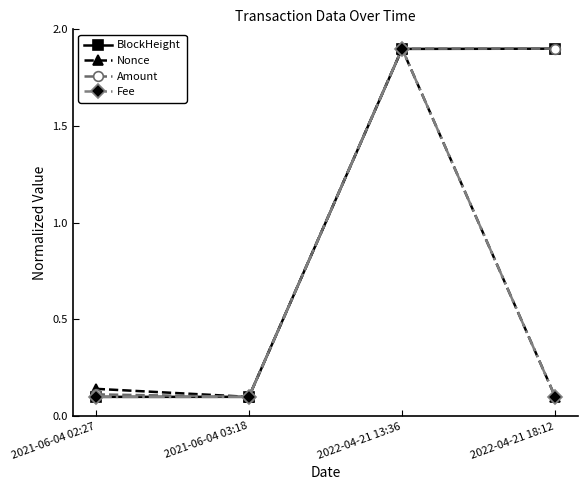

Which series changed the most between 2021-06-04 02:27 and 2021-06-04 03:18?

Nonce